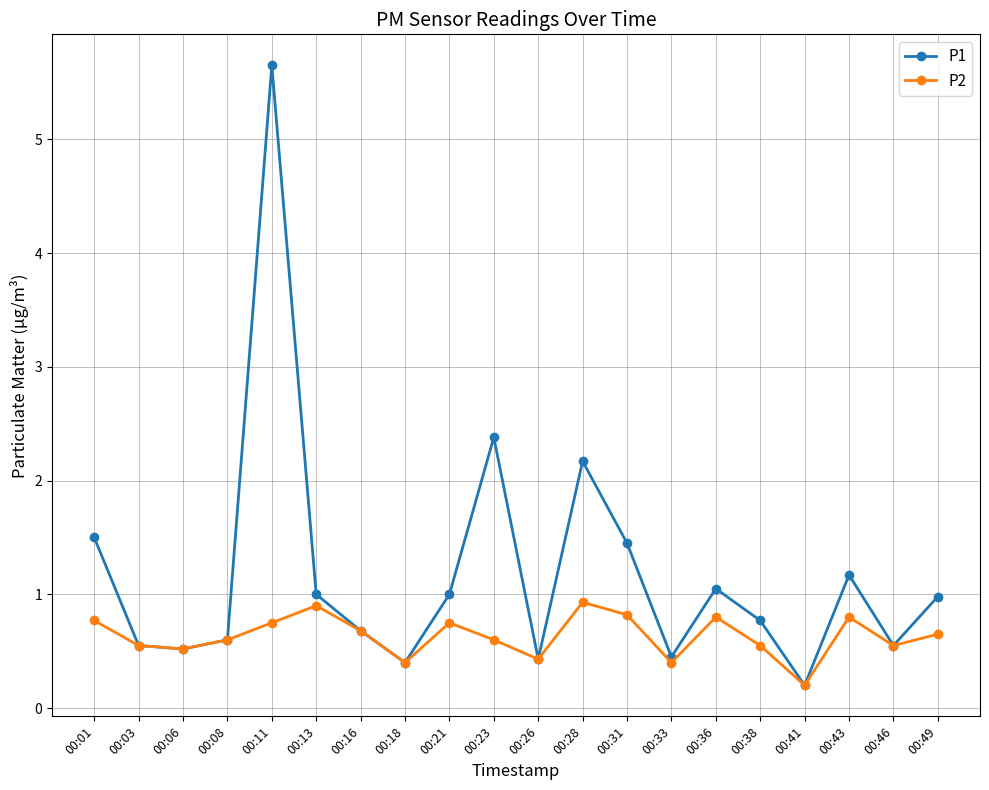

How many distinct data groups are displayed?

2